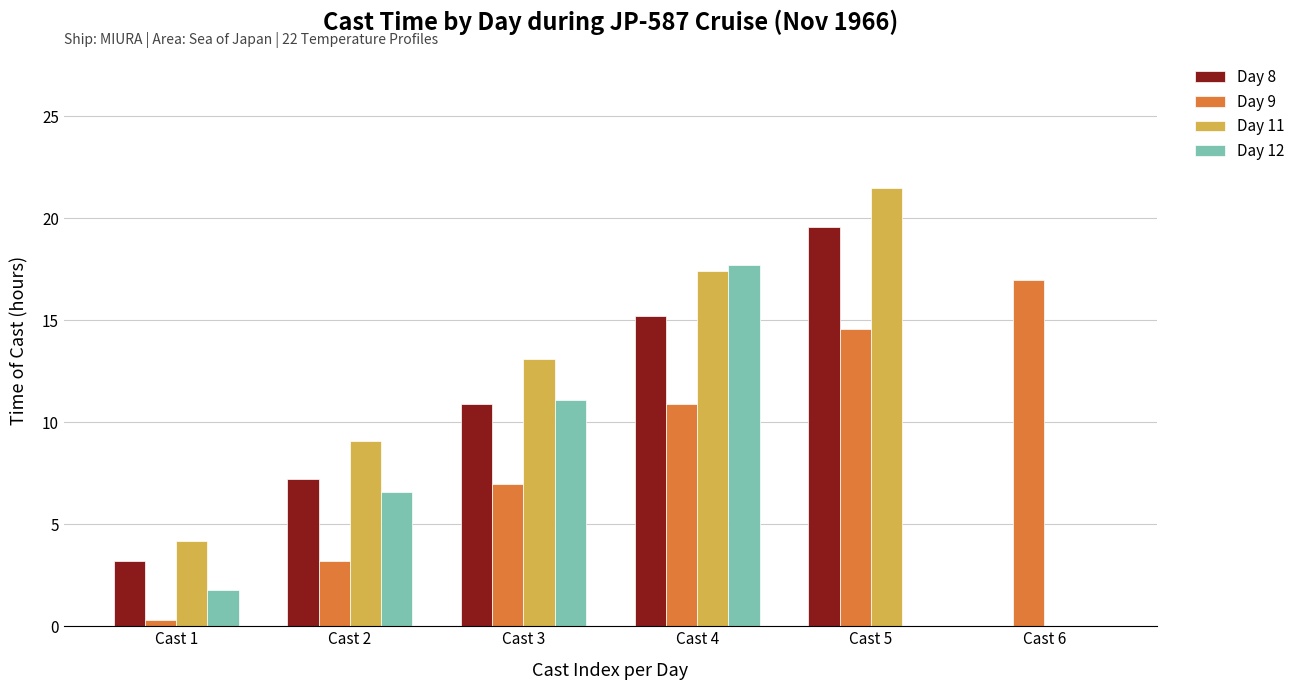

Are the bars horizontal?

No